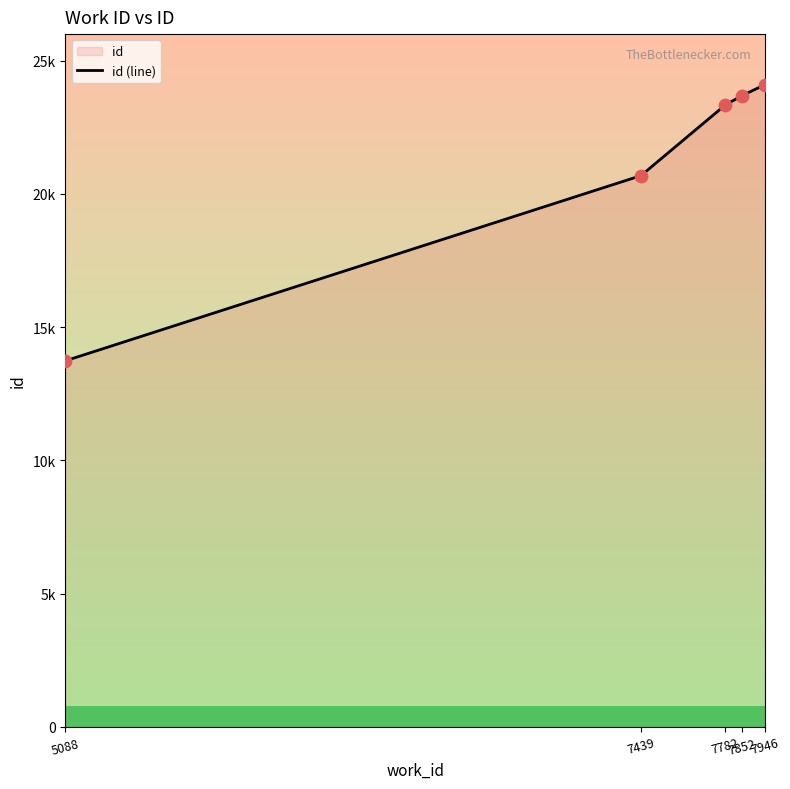

What is the change in value from 5088 to 7852?

+9951